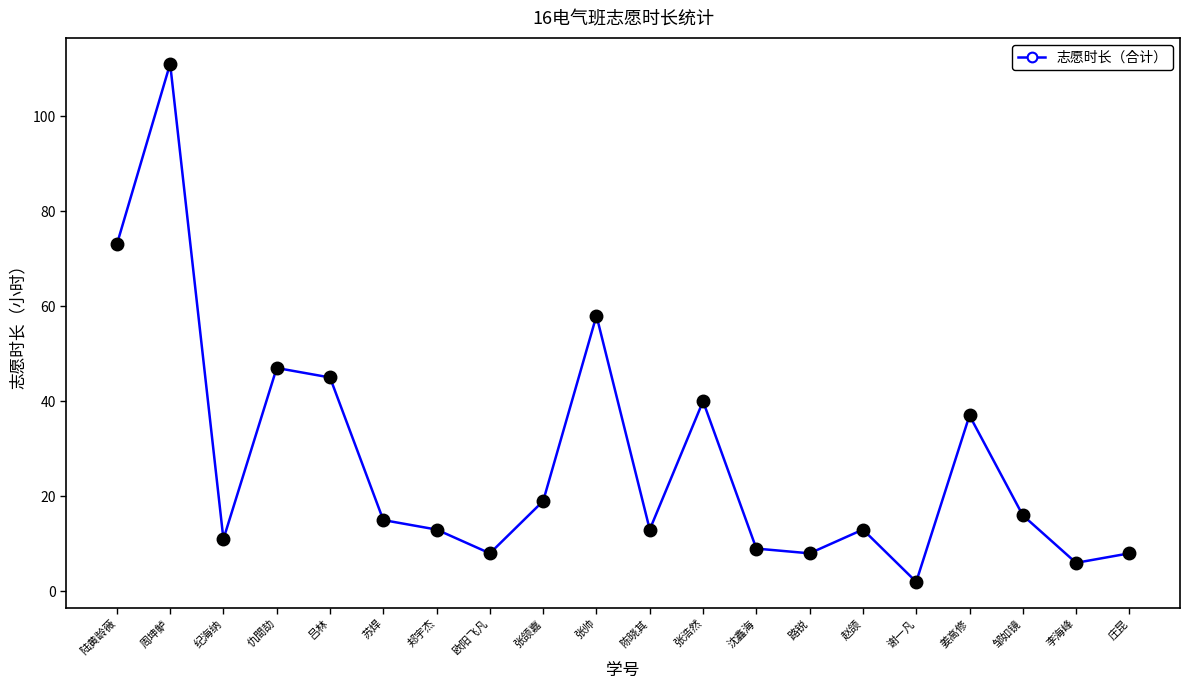

Reading left to right, what are all the values shown in this chart?

73	111	11	47	45	15	13	8	19	58	13	40	9	8	13	2	37	16	6	8